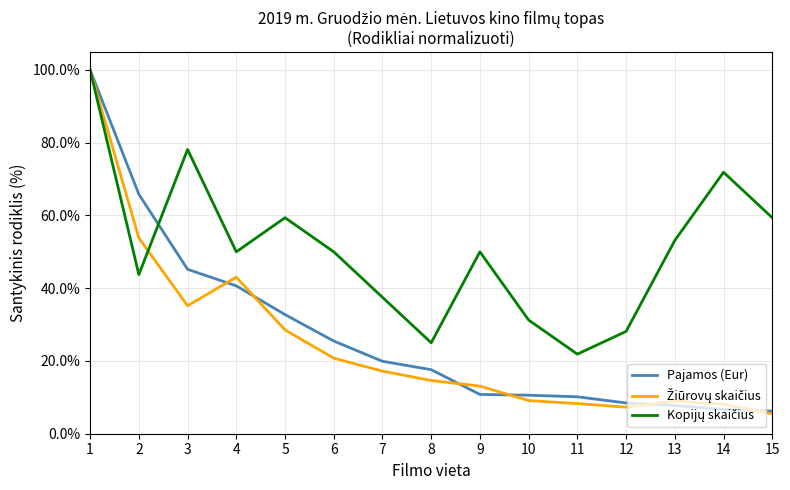

What is the greatest value displayed?

100.0